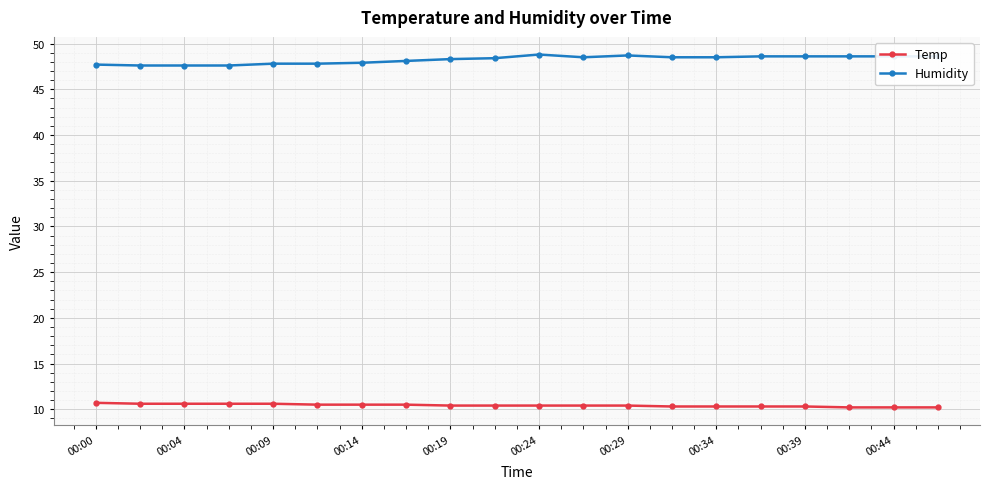

Rank the series by their average value, from highest to lowest.

Humidity, Temp